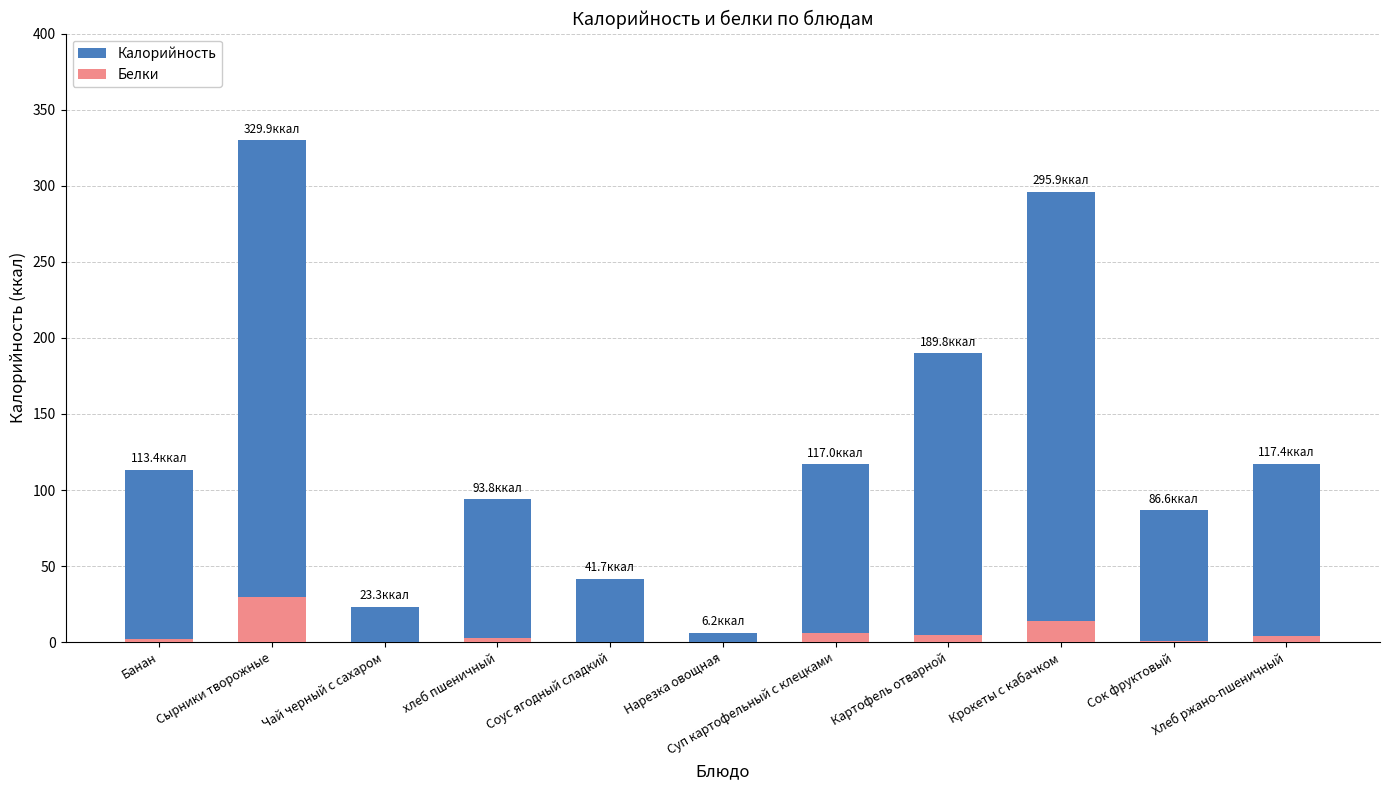

List the series in order of their overall mean, highest first.

Калорийность, Белки